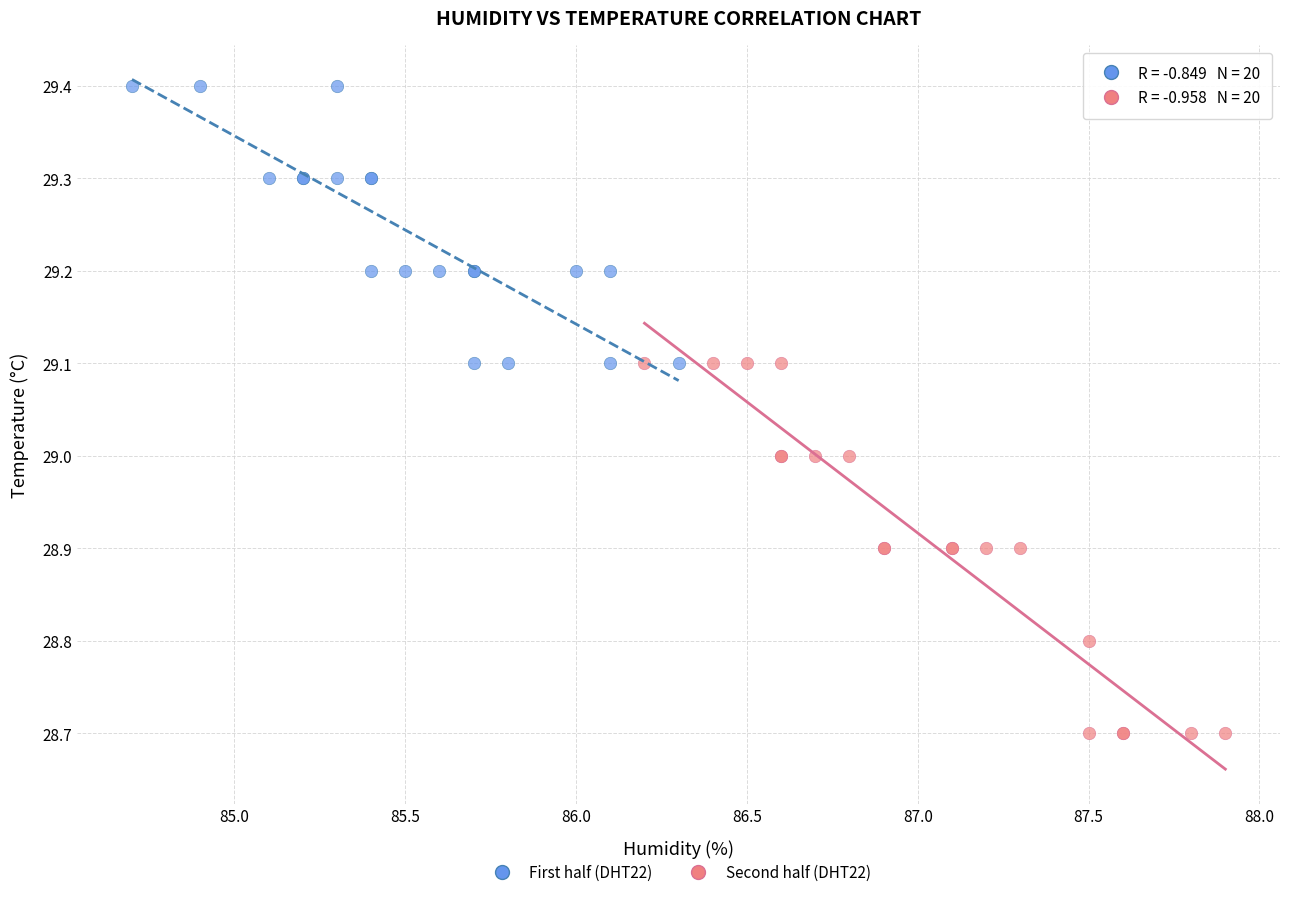

Which series contains the highest Y value?

First half (DHT22)